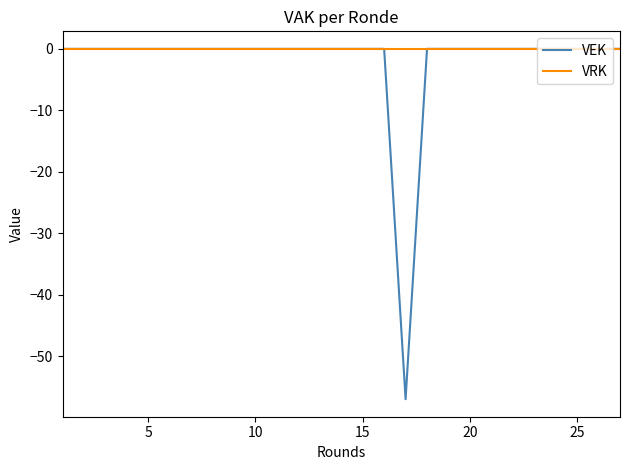

At how many categories does at least one series exceed -37?

27